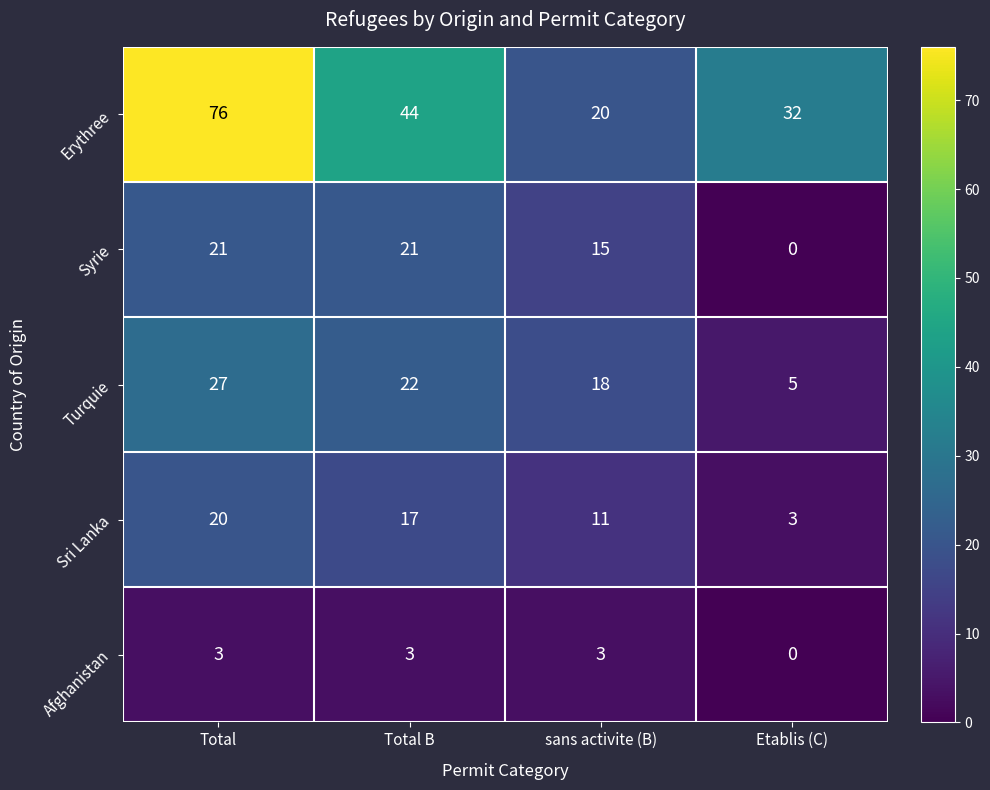

Between Total and sans activite (B), which series saw the biggest shift?

Erythree